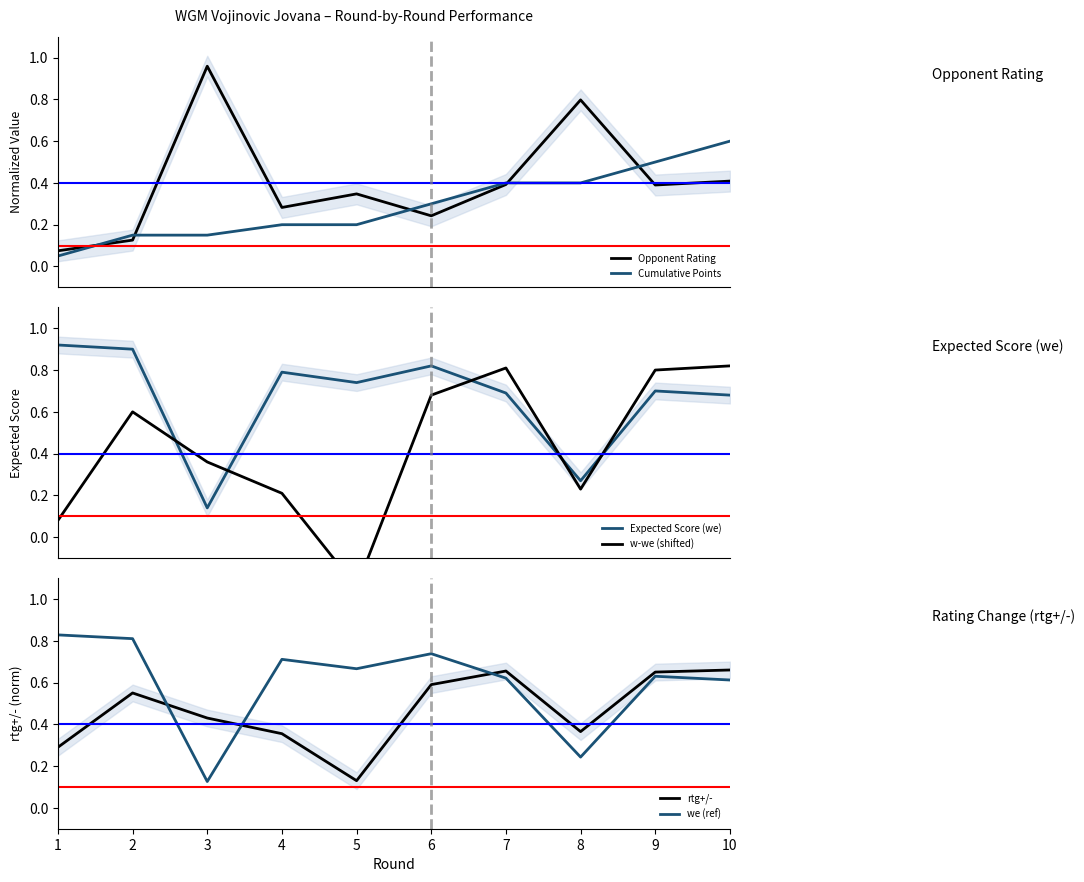

What is the value of the Cumulative Points point at the 6th from the left?

0.3